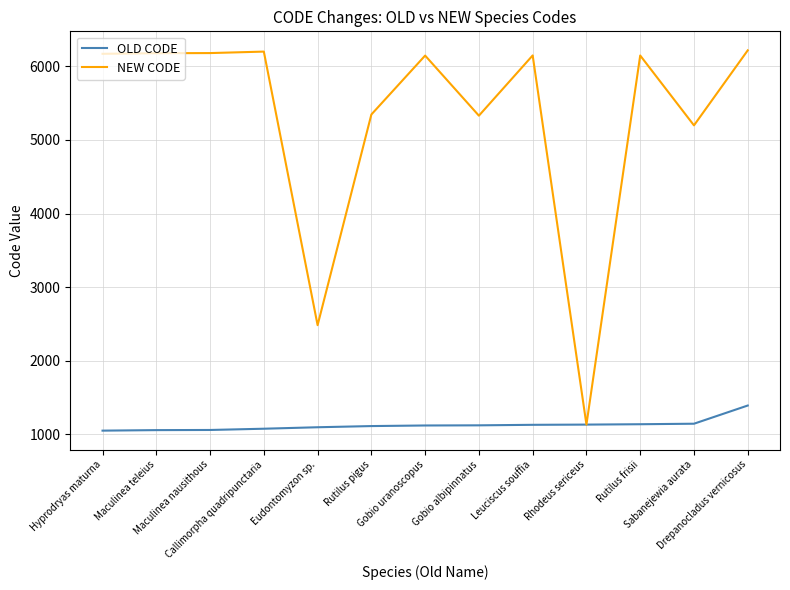

What is the difference between the NEW CODE values at Drepanocladus vernicosus and Maculinea teleius?

39